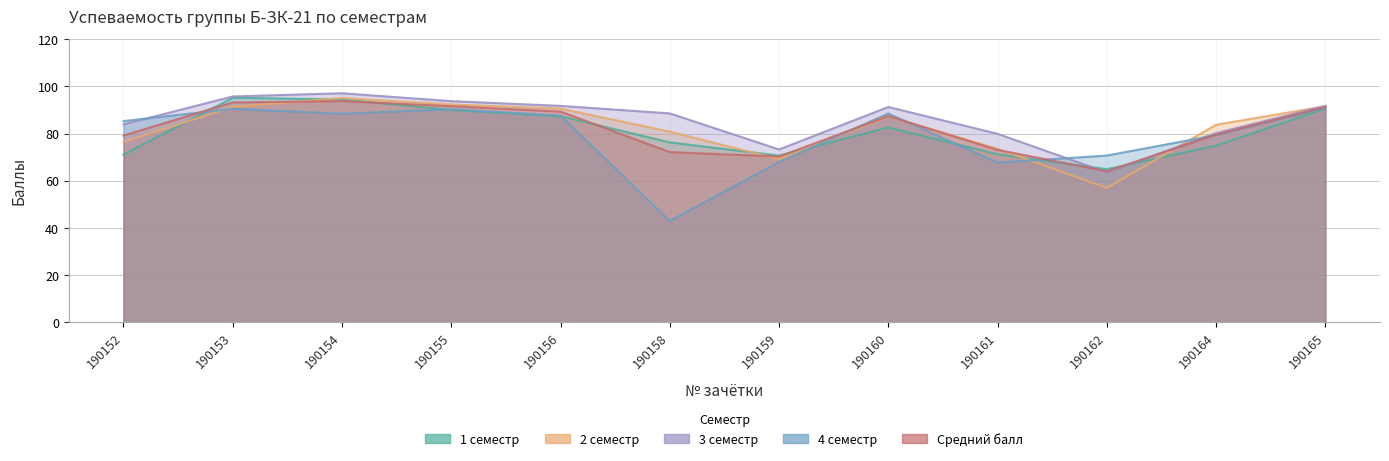

Which series has the widest spread of values?

4 семестр